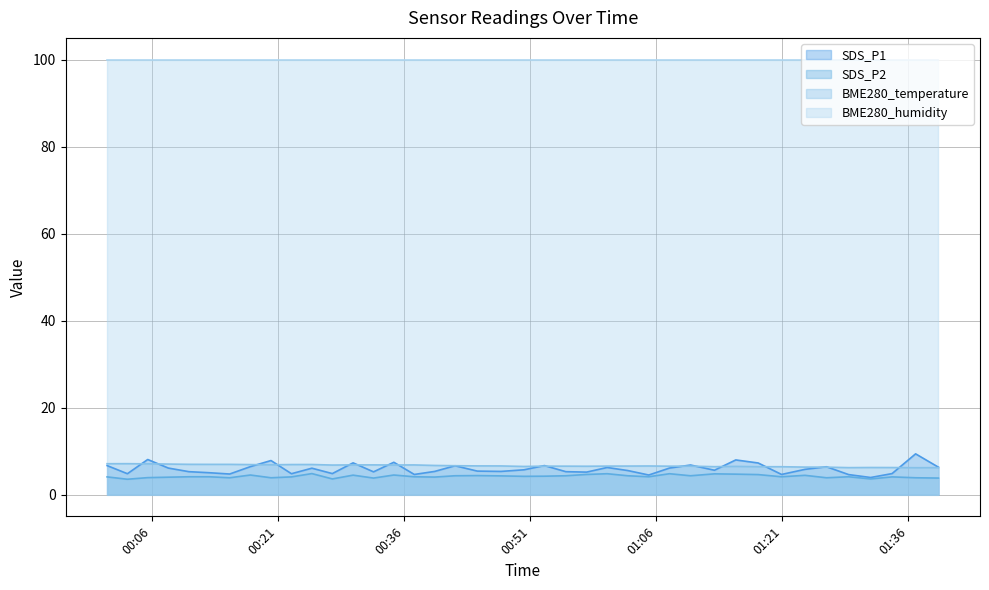

Which series has the largest range (max minus min)?

SDS_P1